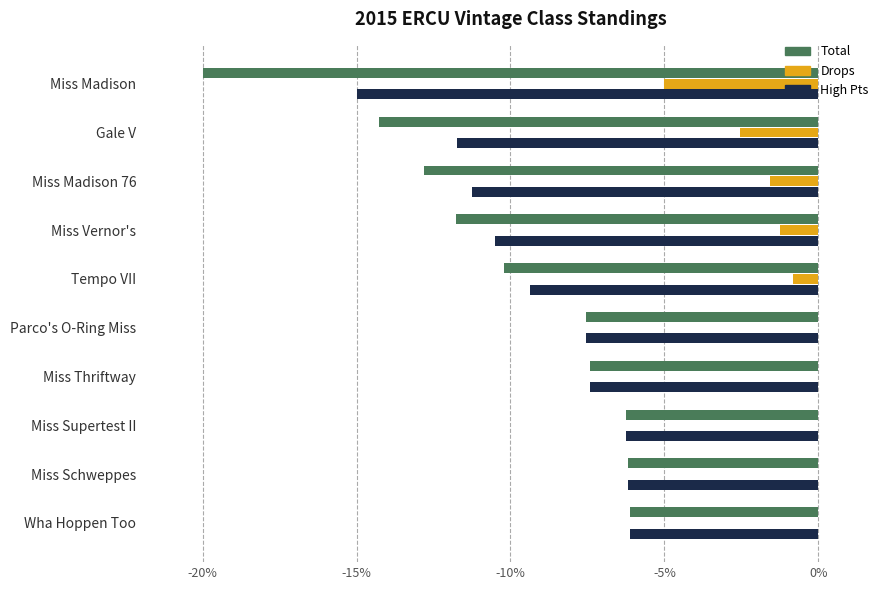

True or false: High Pts has a value of -7.4 at Miss Thriftway.

True